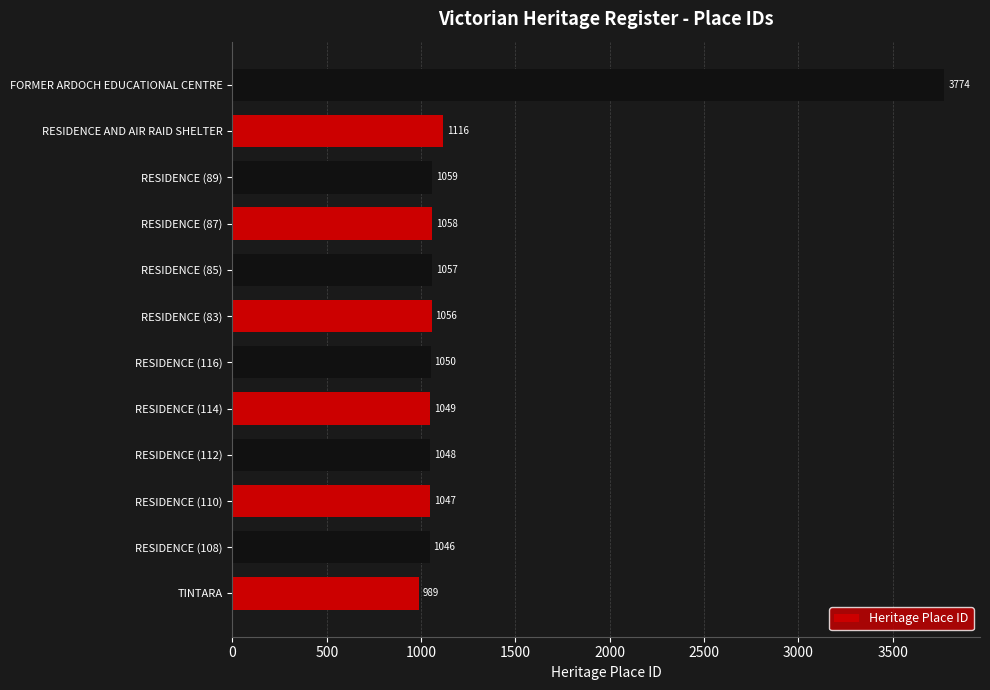

What is the sum of all values?

15349